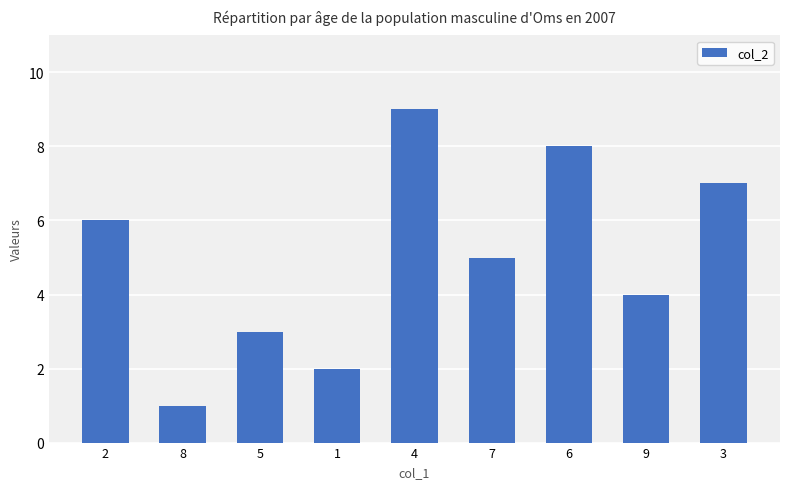

What is the maximum value shown in the chart?

9